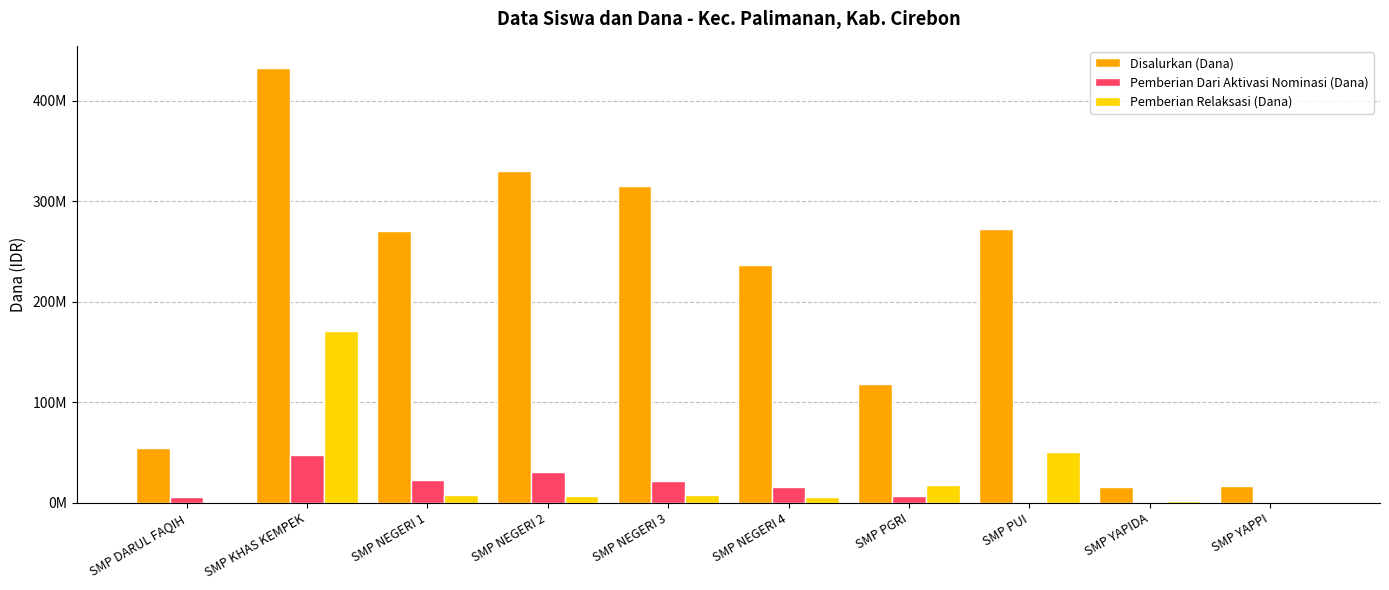

What position from the left is SMP YAPPI?

10